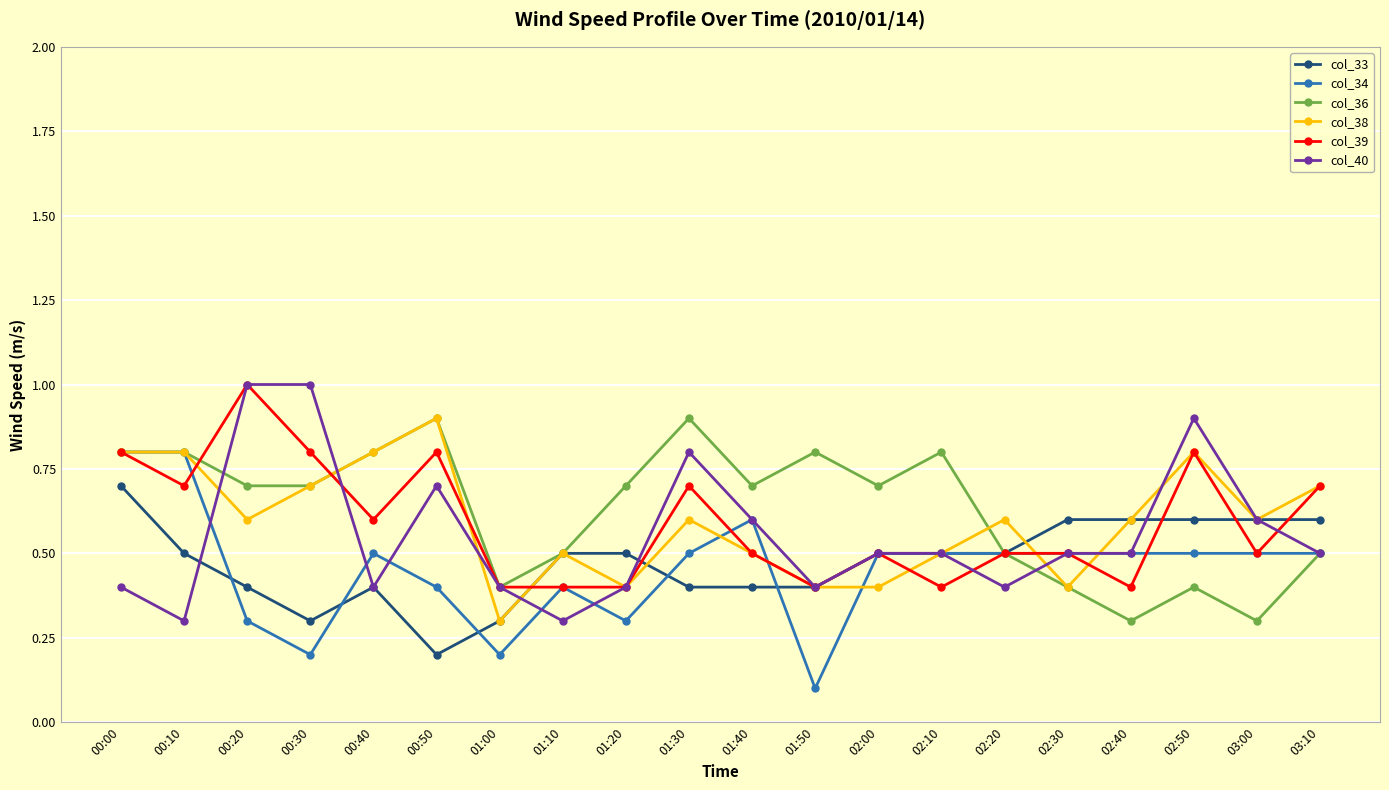

Is this an area chart (filled region under the line)?

No